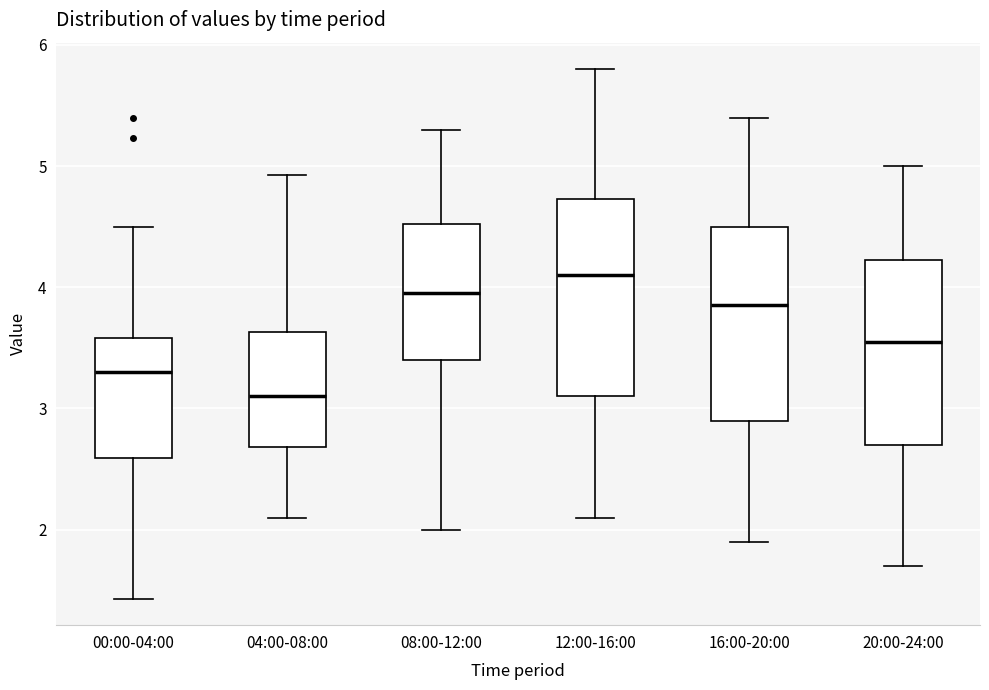

Reading left to right, read every box against the y-axis: the position of its median line, the range the box covers, and the ends of its whiskers. The values are not printed on the chart, so give them approximately, as read against the axis.

00:00-04:00: median 3.3, box 2.6 to 3.6, whiskers 1.4 to 4.5
04:00-08:00: median 3.1, box 2.7 to 3.6, whiskers 2.1 to 4.9
08:00-12:00: median 4.0, box 3.4 to 4.5, whiskers 2.0 to 5.3
12:00-16:00: median 4.1, box 3.1 to 4.7, whiskers 2.1 to 5.8
16:00-20:00: median 3.9, box 2.9 to 4.5, whiskers 1.9 to 5.4
20:00-24:00: median 3.6, box 2.7 to 4.2, whiskers 1.7 to 5.0